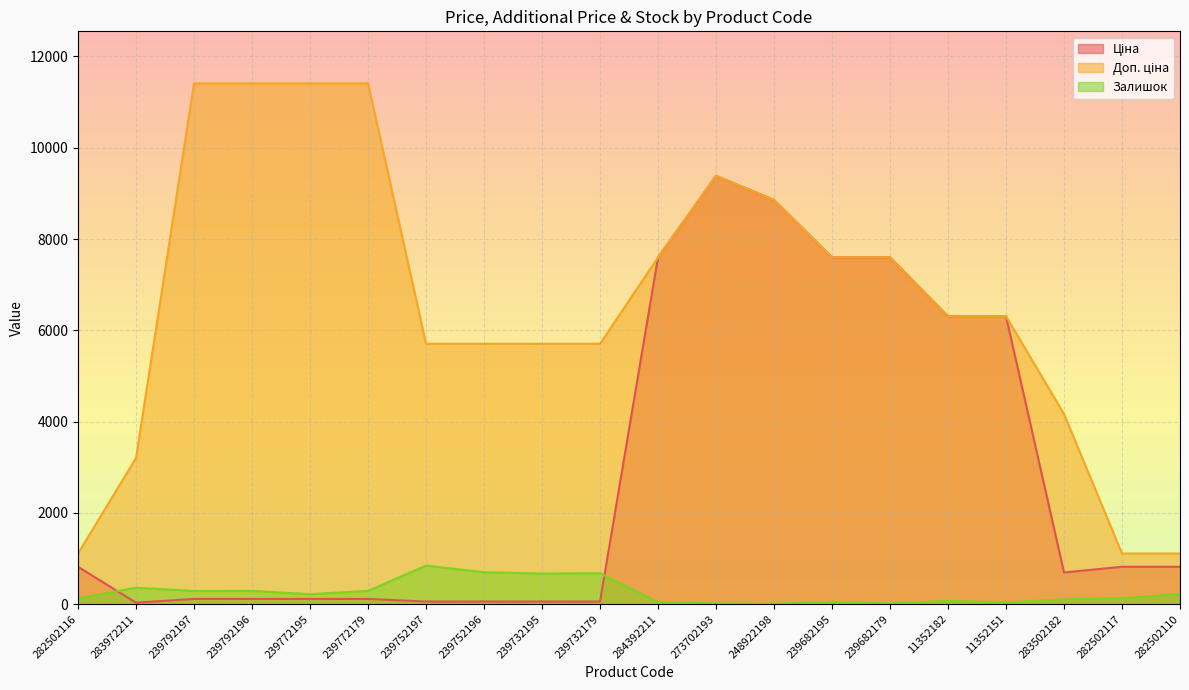

Rank the series at 239792196 from lowest to highest value.

Ціна, Залишок, Доп. ціна